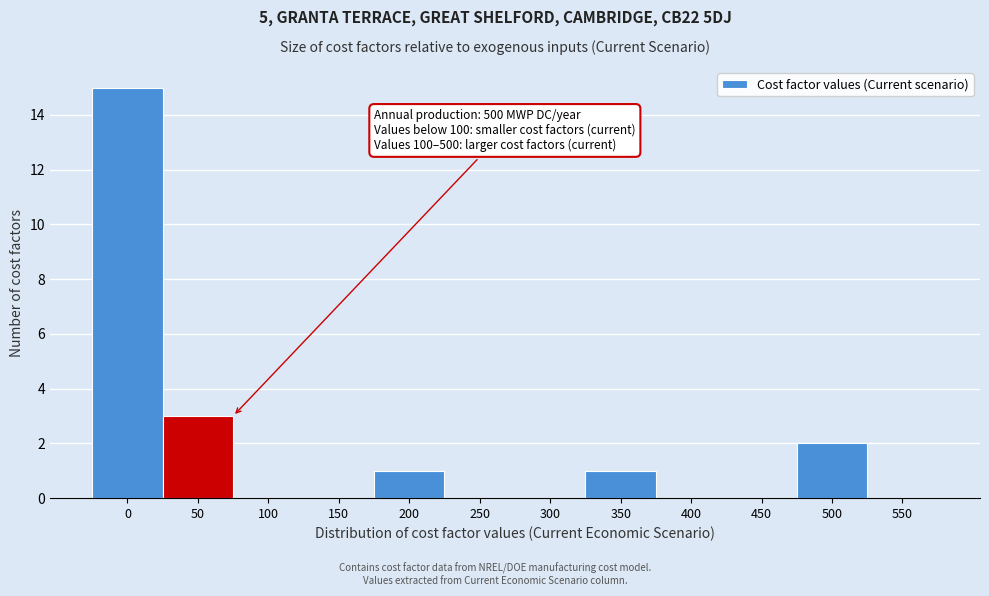

Reading left to right, what are all the values shown in this chart?

0=15	50=3	100=0	150=0	200=1	250=0	300=0	350=1	400=0	450=0	500=2	550=0